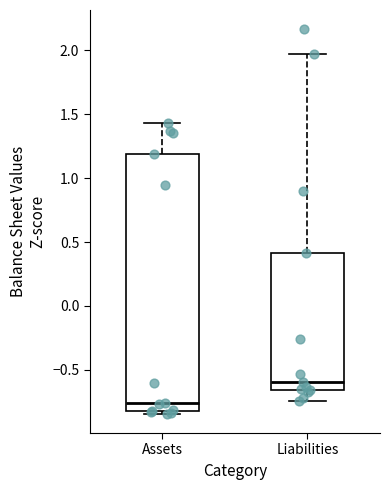

Comparing the boxes themselves (not the whiskers), which one is the tallest?

Assets